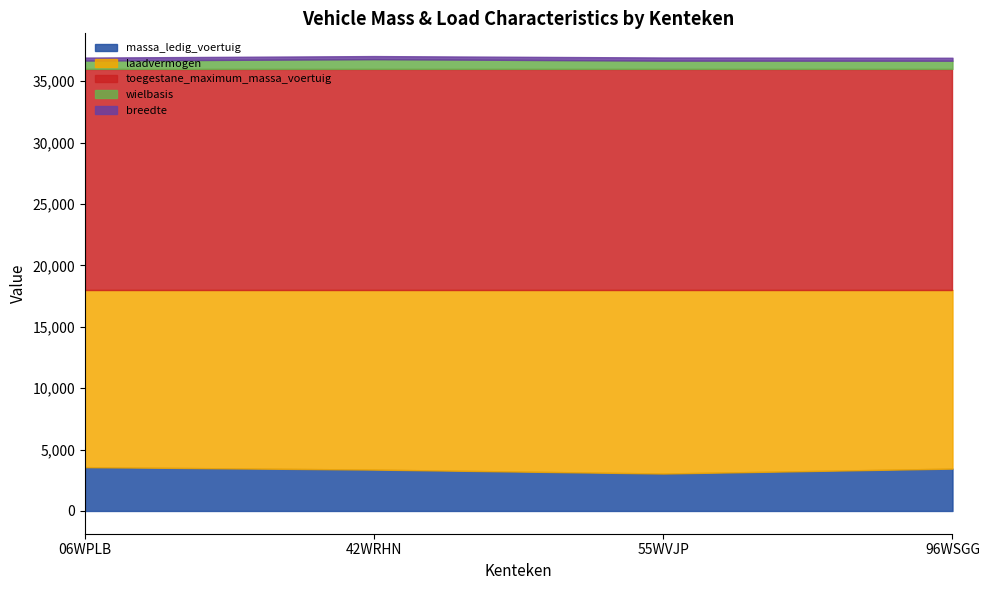

What is the label of the 3rd point from the right?

42WRHN